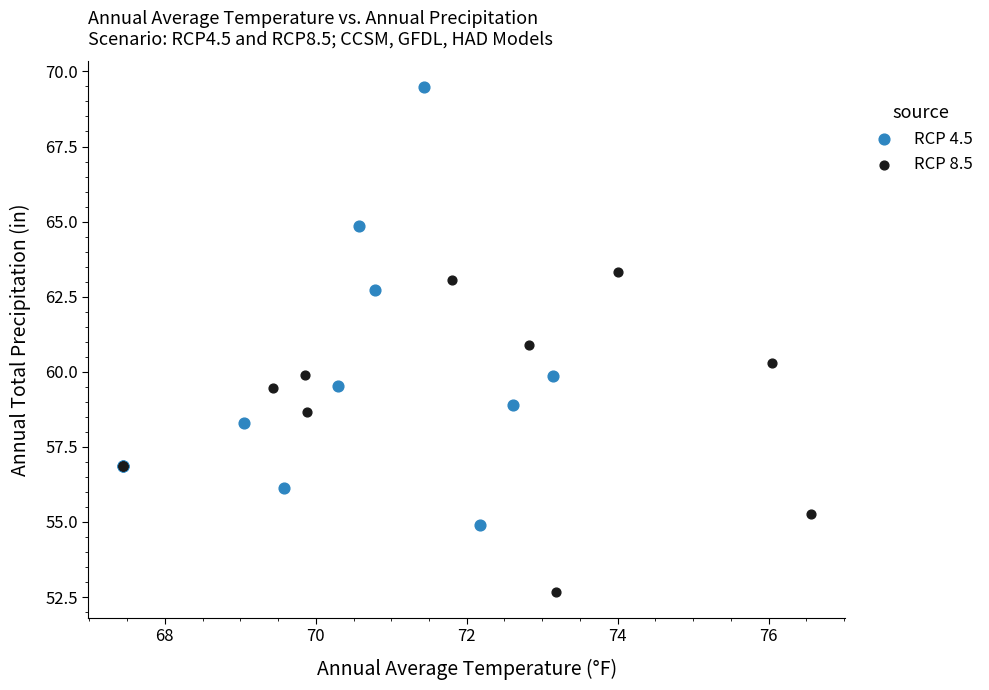

What are all the series names shown in the legend?

RCP 4.5, RCP 8.5